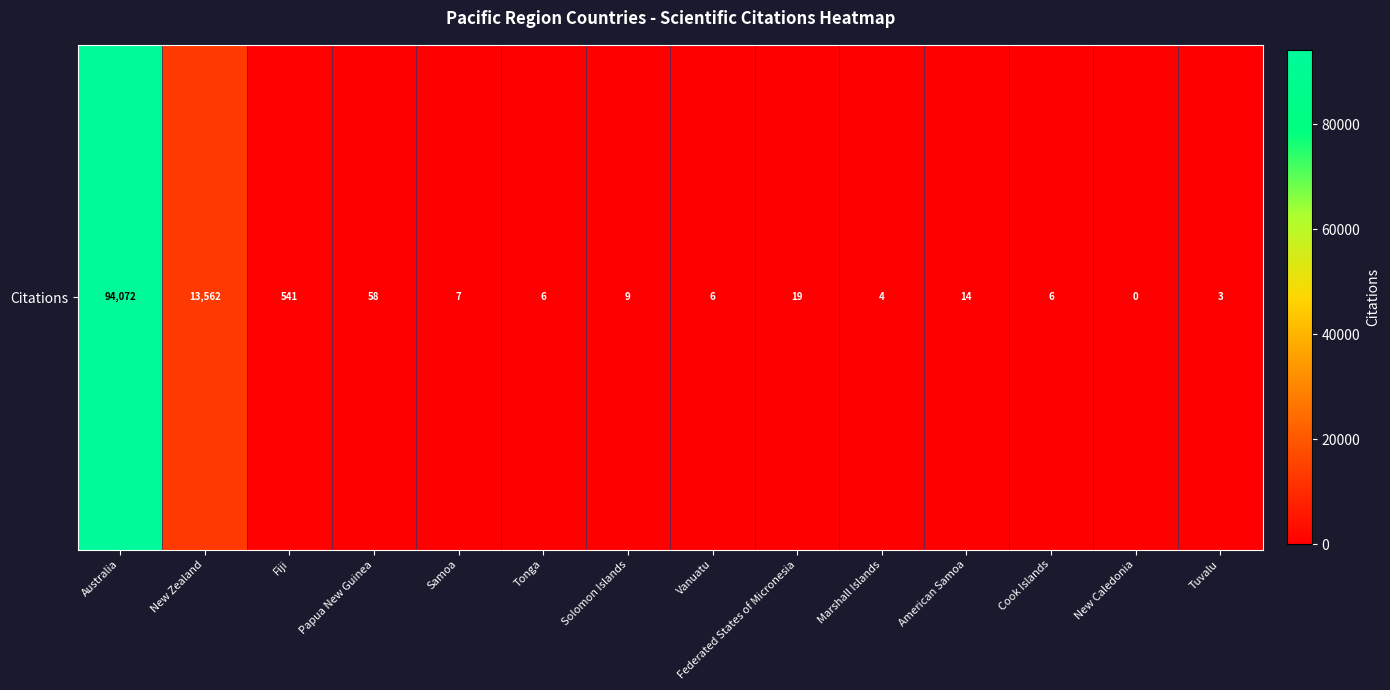

What is the ratio of the value at Vanuatu to the value at Cook Islands?

1.0